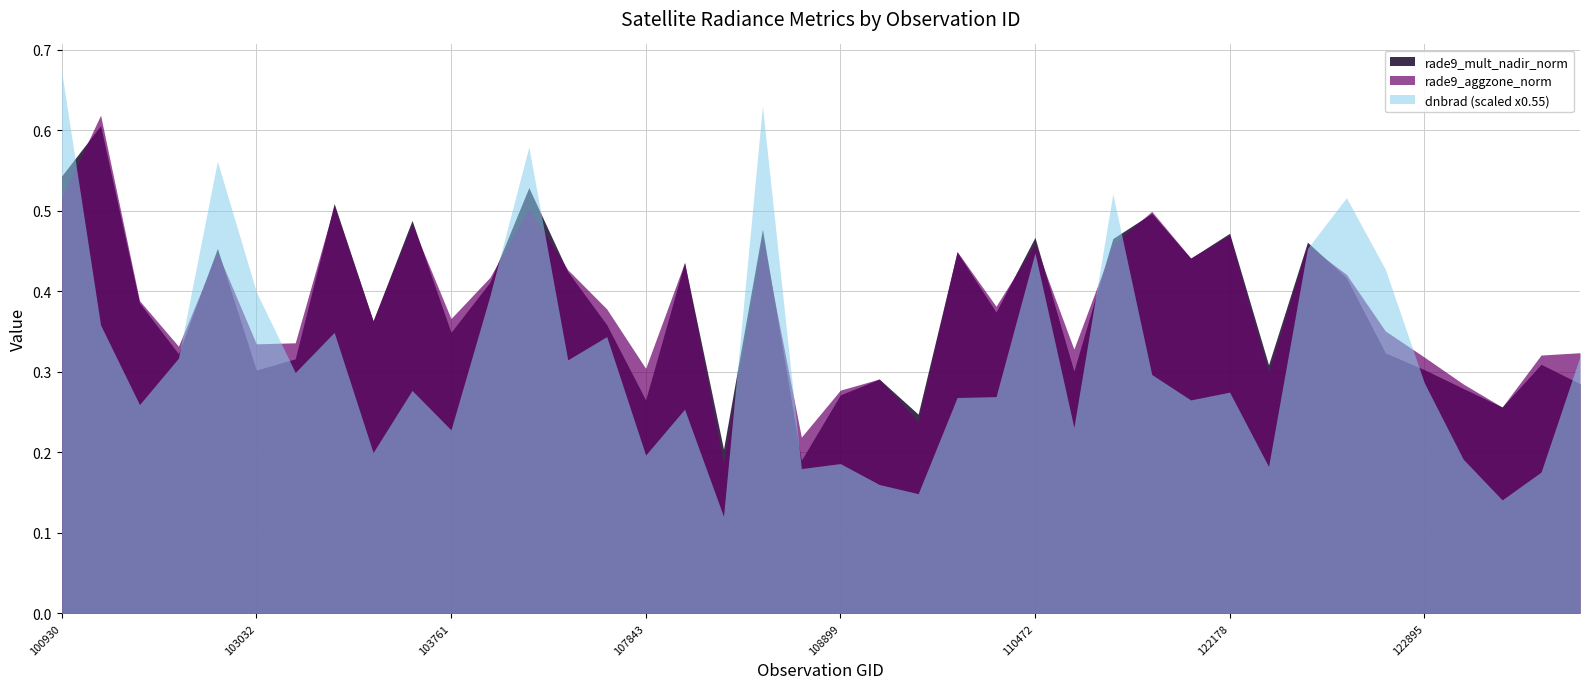

True or false: rade9_mult_nadir_norm has more than 0 points higher than both neighbors.

True